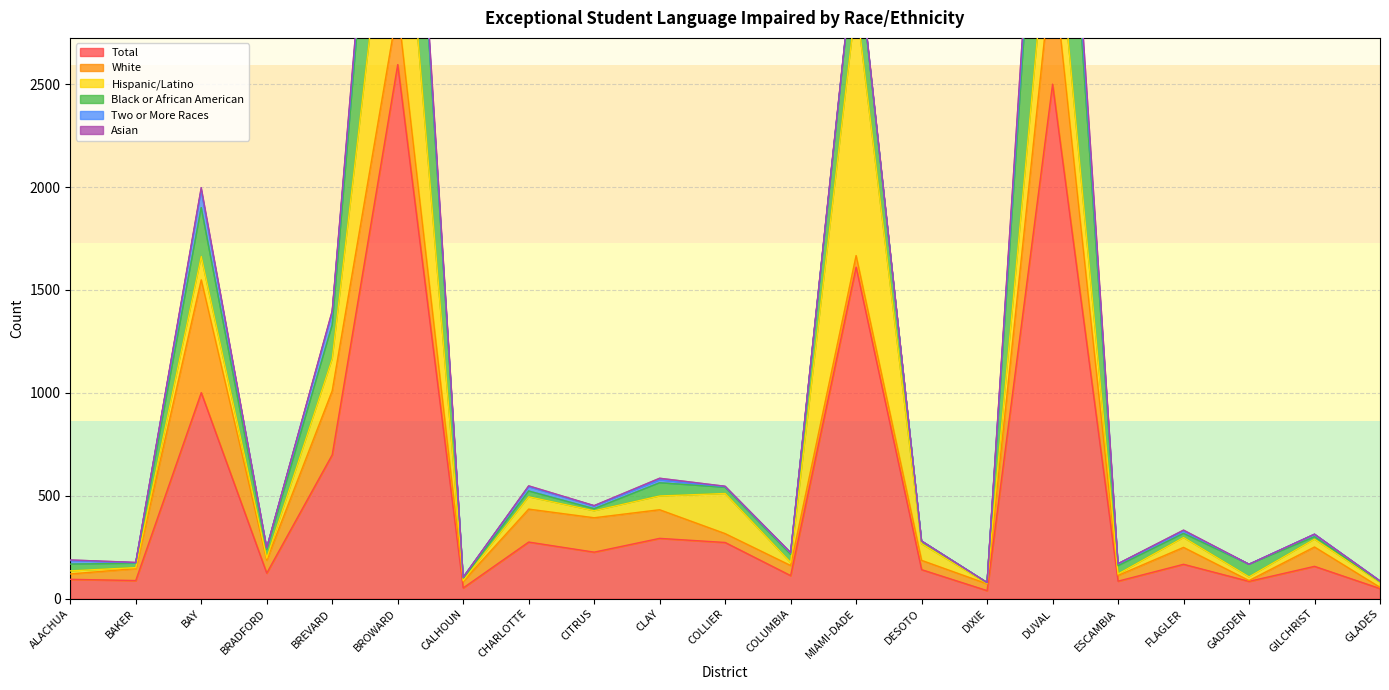

At which label is Two or More Races closest to 64?

BREVARD